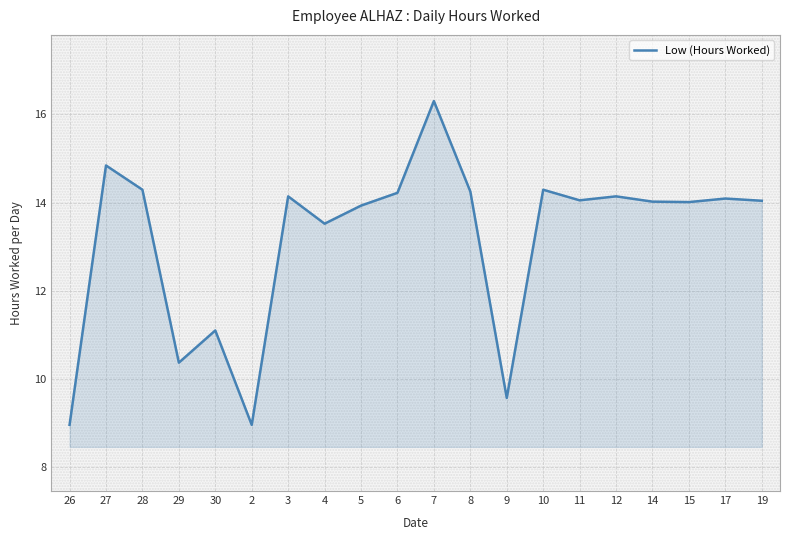

What position from the right is 7?

10